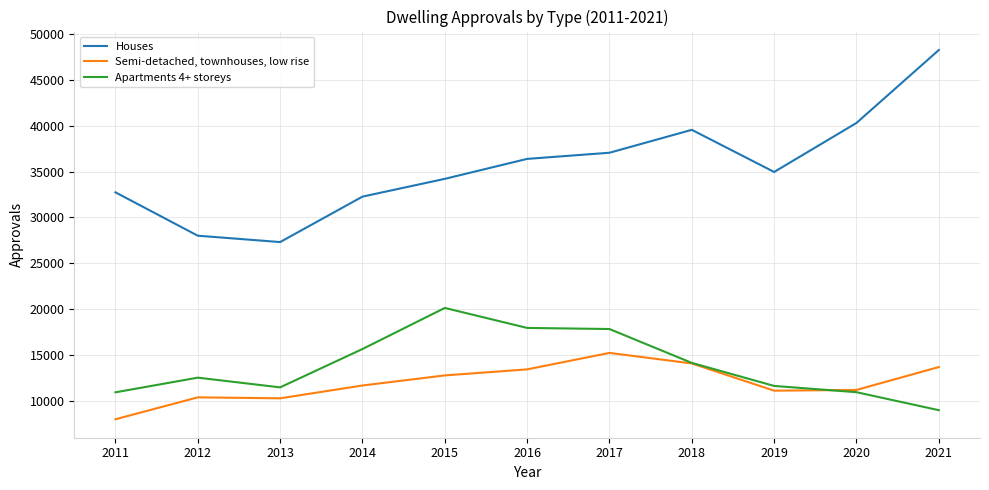

Does the chart display data point markers on the line(s)?

No